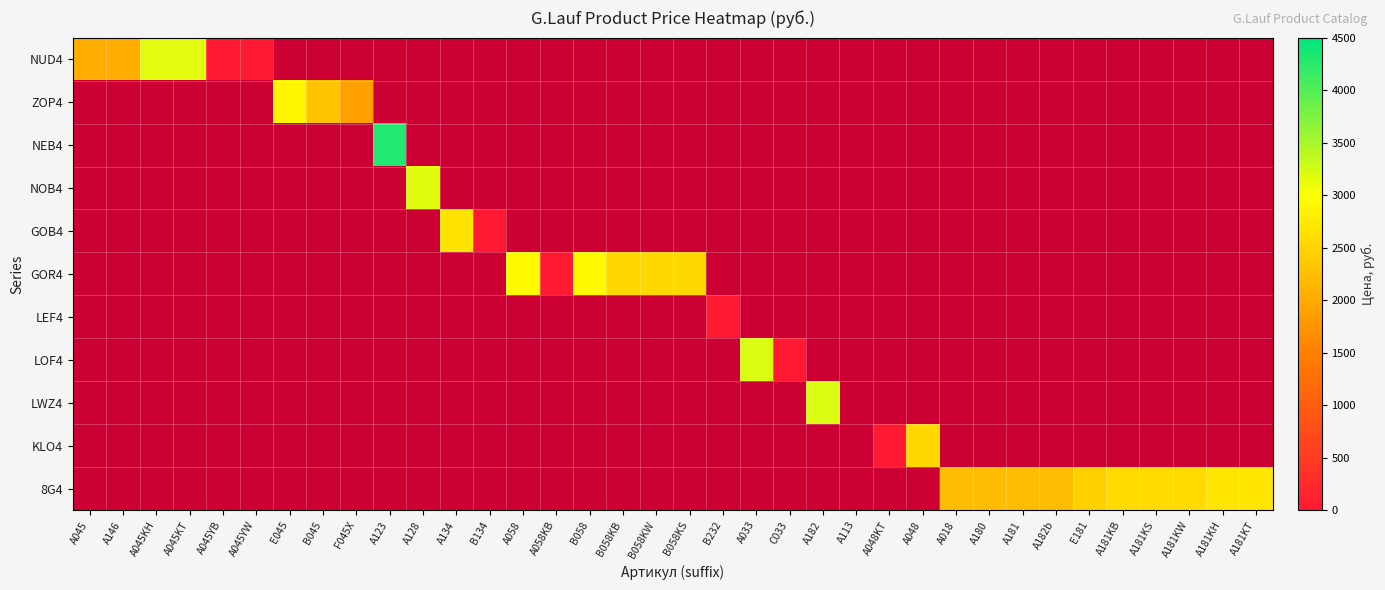

How many data points does each series have?

36